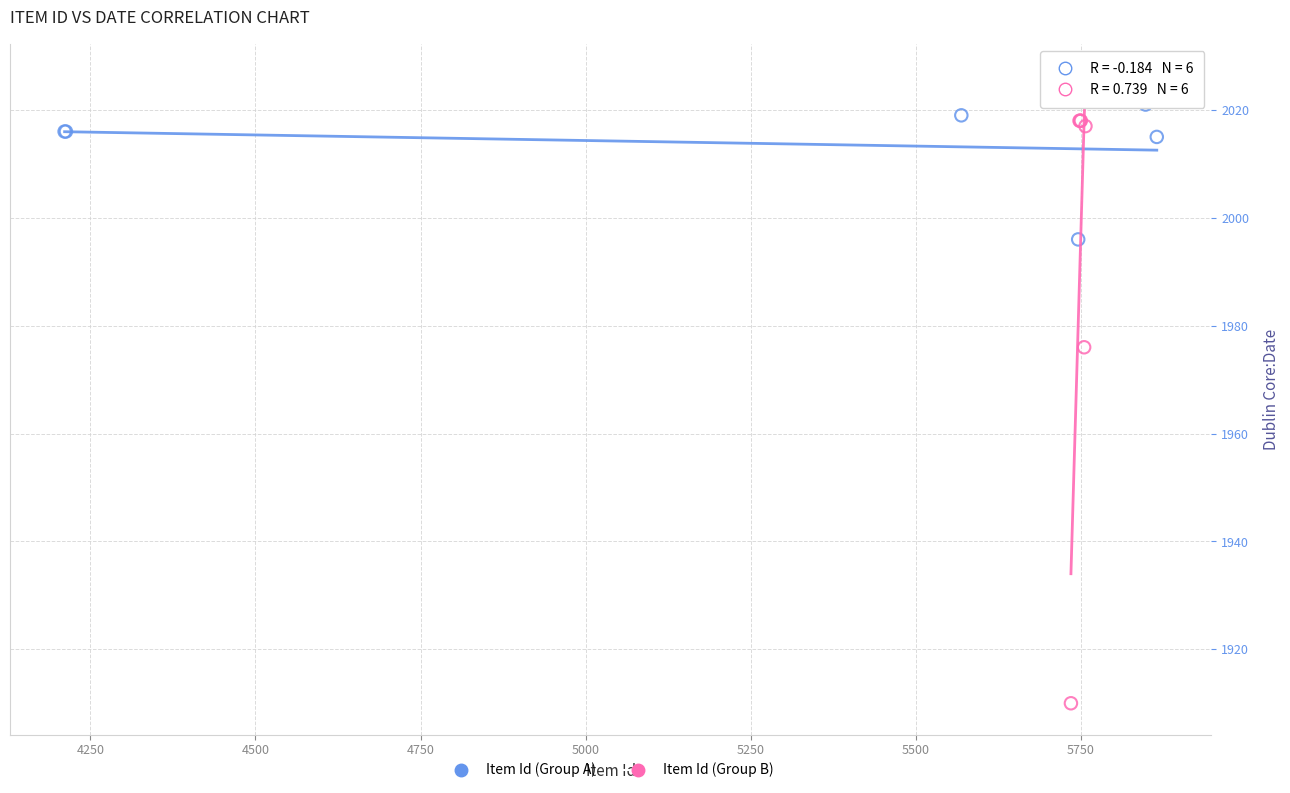

Which series reaches the minimum Y coordinate?

Item Id (Group B)